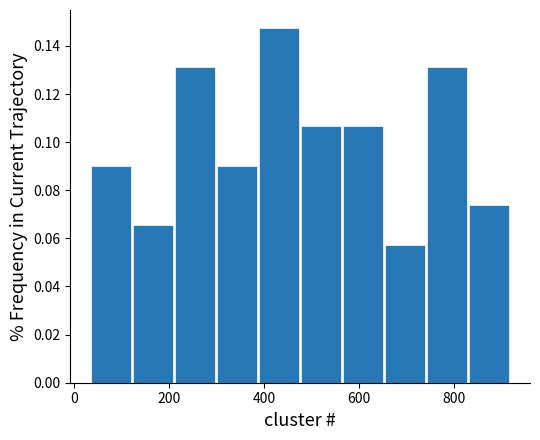

How tall is the bar that spans 740 to 840 on the x-axis? Neither the bar edges nor the heights are printed on the chart, so give them approximately, as read against the axes.

0.132